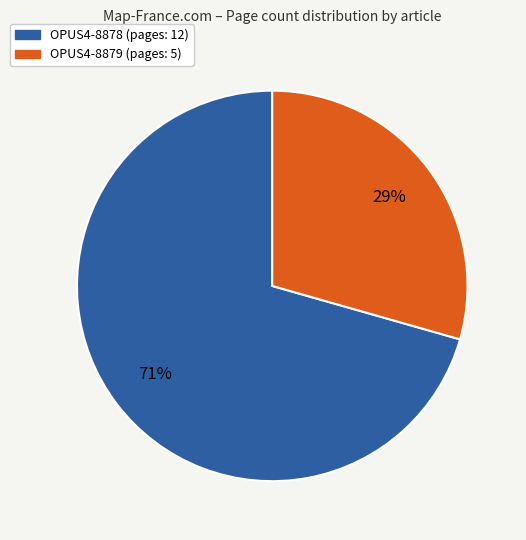

Approximately how many times larger is the value at OPUS4-8879 compared to OPUS4-8878?

0.4